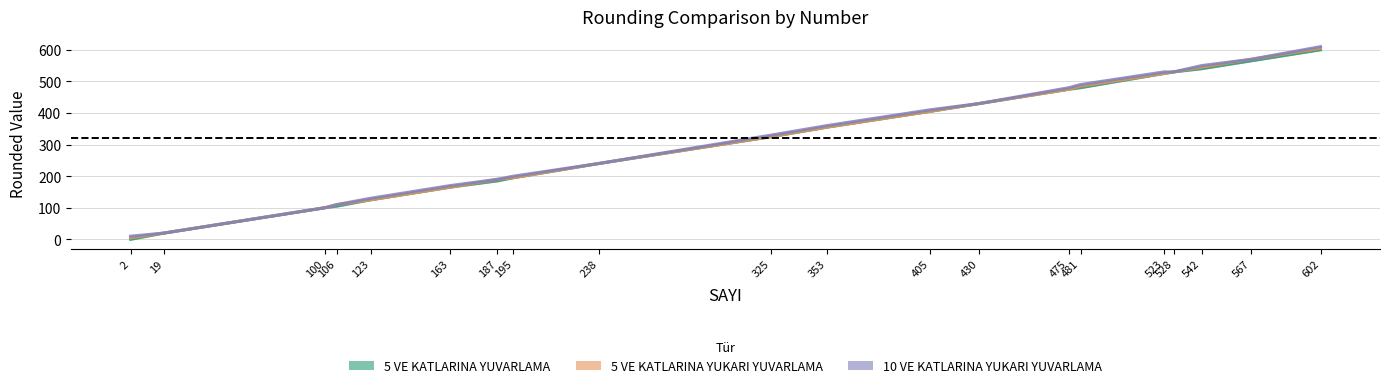

What are all the series names shown in the legend?

5 VE KATLARINA YUVARLAMA, 5 VE KATLARINA YUKARI YUVARLAMA, 10 VE KATLARINA YUKARI YUVARLAMA